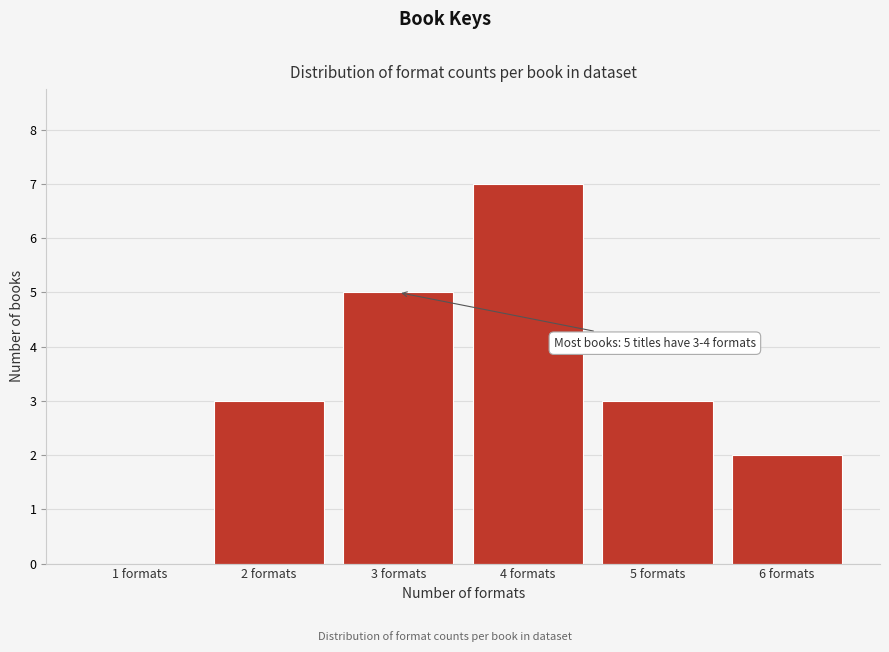

Reading left to right, list all the values displayed in this chart.

1 formats=0	2 formats=3	3 formats=5	4 formats=7	5 formats=3	6 formats=2